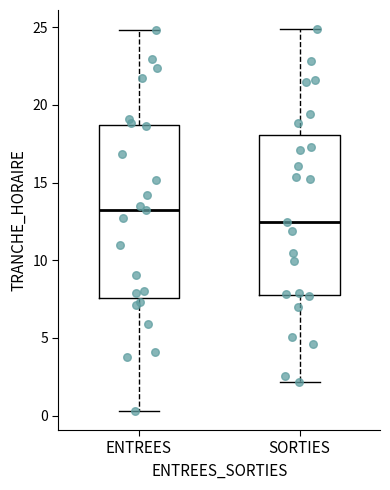

Reading left to right, transcribe this box plot: for each box, give where its median line is, the range the box spans, and where its two whiskers end, as read against the y-axis. The values are not printed on the chart, so give them approximately, as read against the axis.

ENTREES: median 13.5, box 7.5 to 18.5, whiskers 0.5 to 25.0
SORTIES: median 12.5, box 7.5 to 18.0, whiskers 2.0 to 25.0